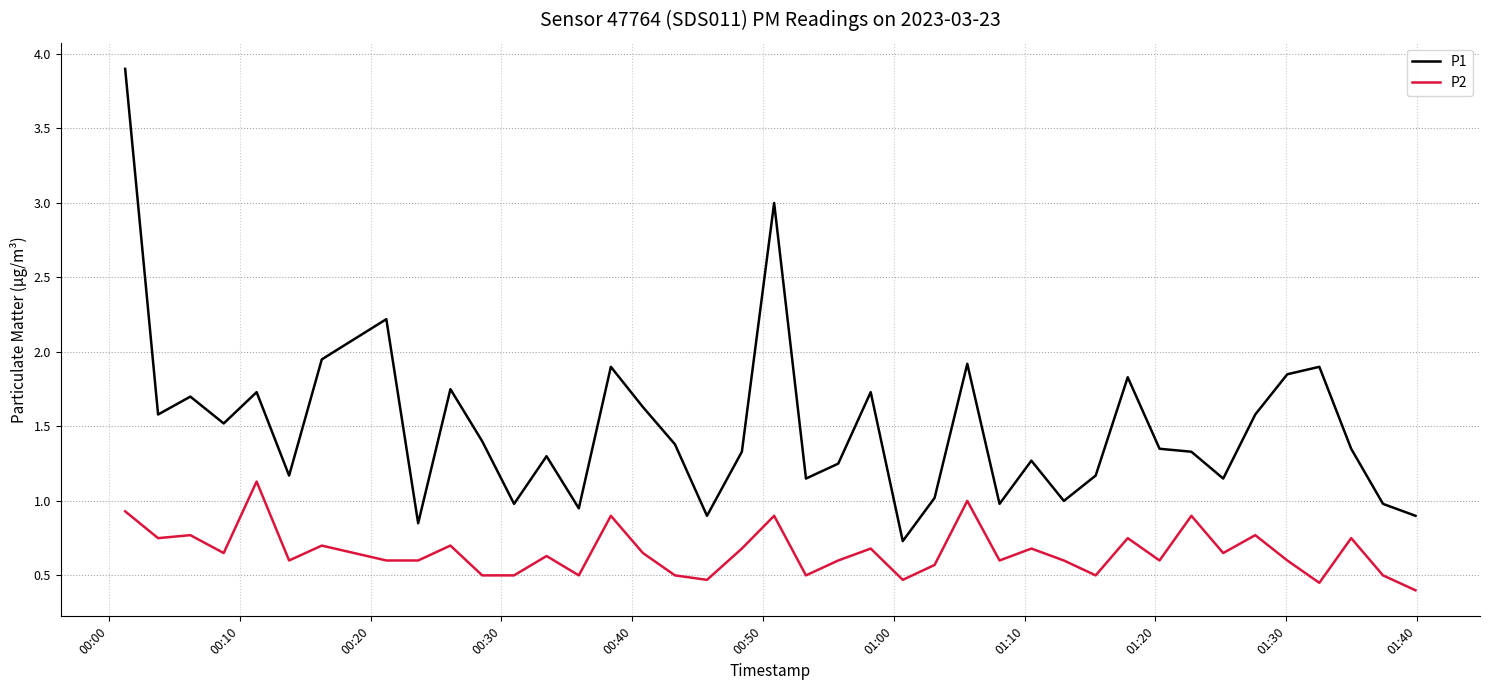

What is the minimum value for P2?

0.4